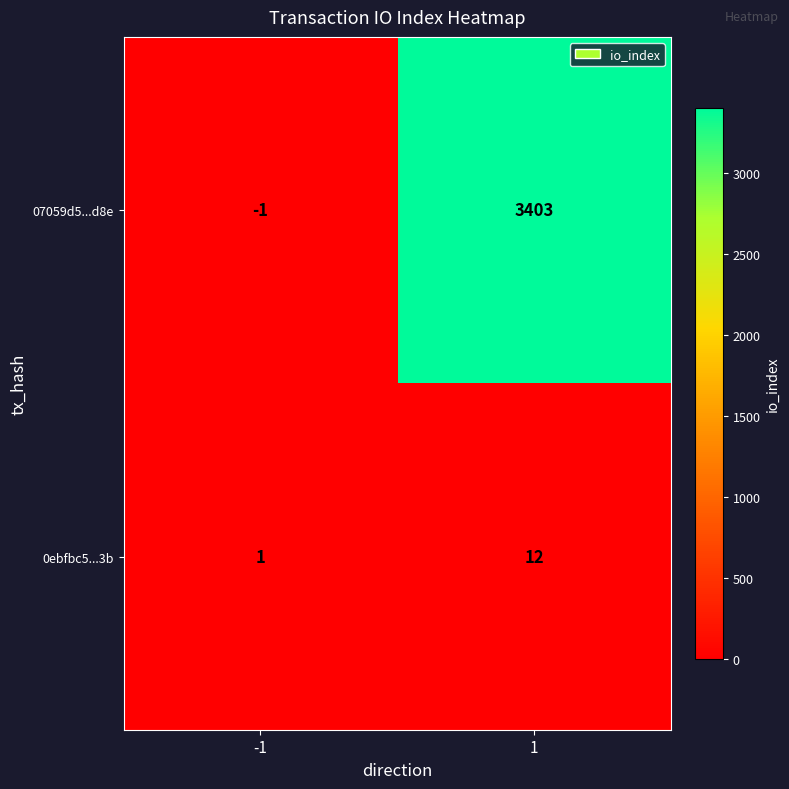

What is the spread (max minus min) of values at -1?

2